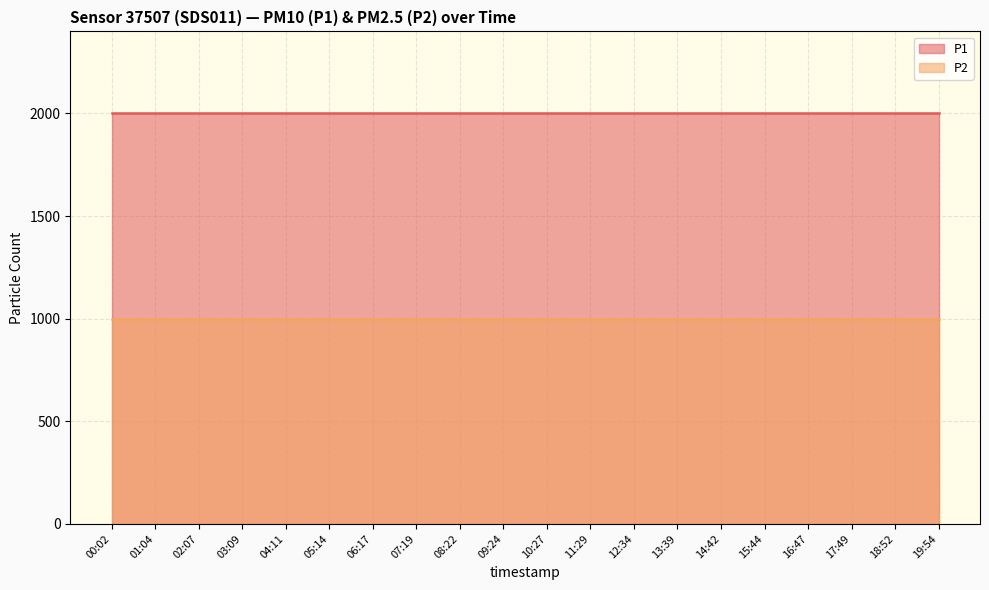

What is the minimum value shown in the chart?

999.9